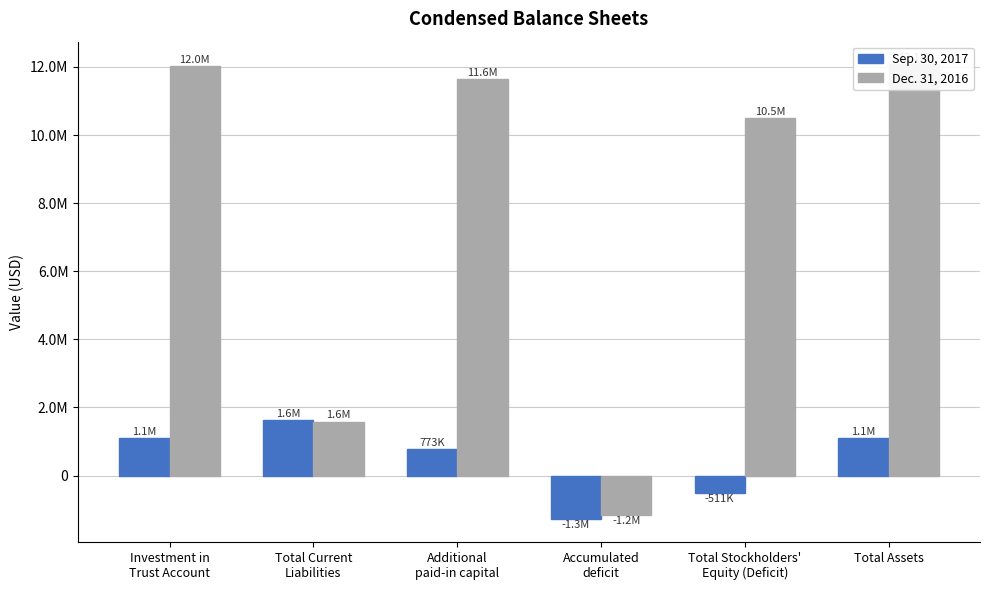

What is the difference between the highest and lowest values at Total Current
Liabilities?

40000